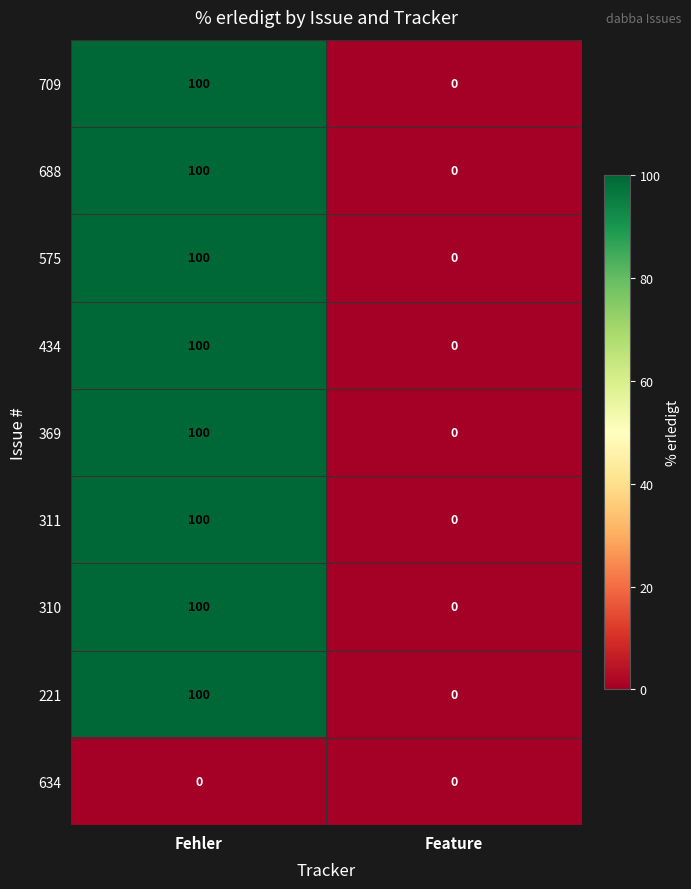

What is the difference between the highest and lowest values at Fehler?

100